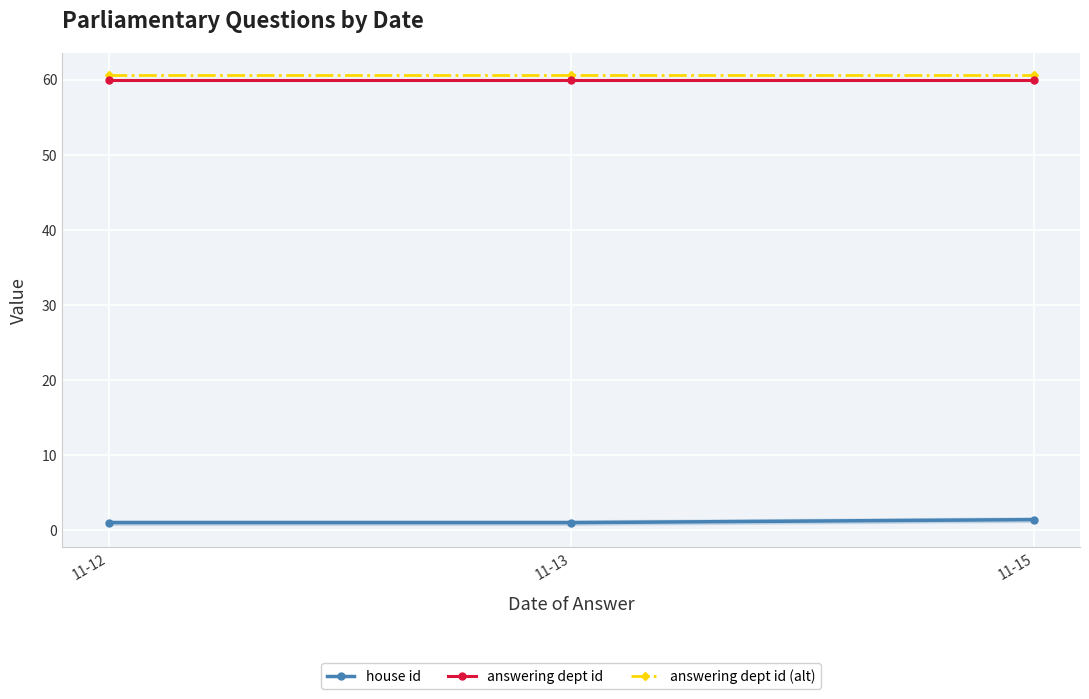

Is it true that answering dept id (alt) equals 92.8 at 11-12?

False